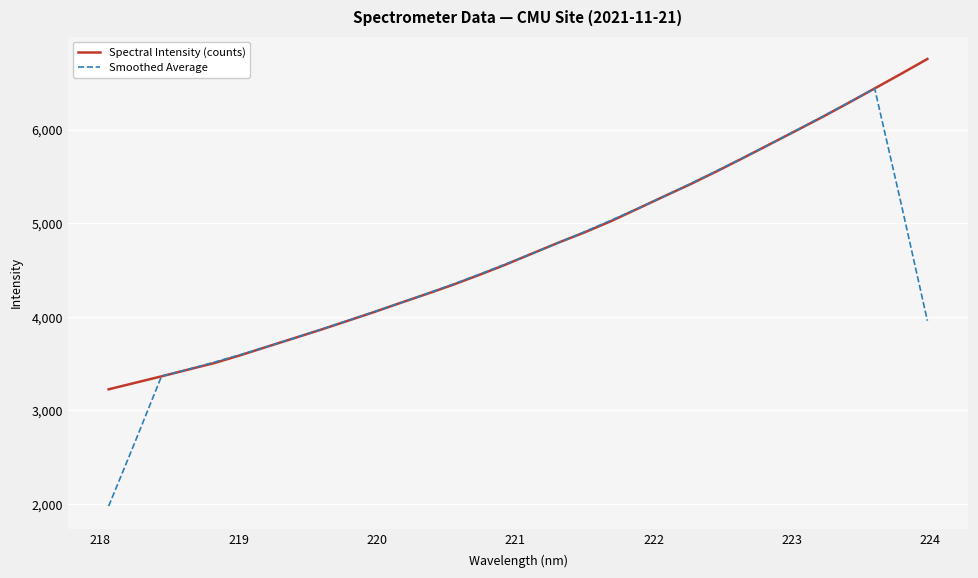

Which series has the widest spread of values?

Smoothed Average